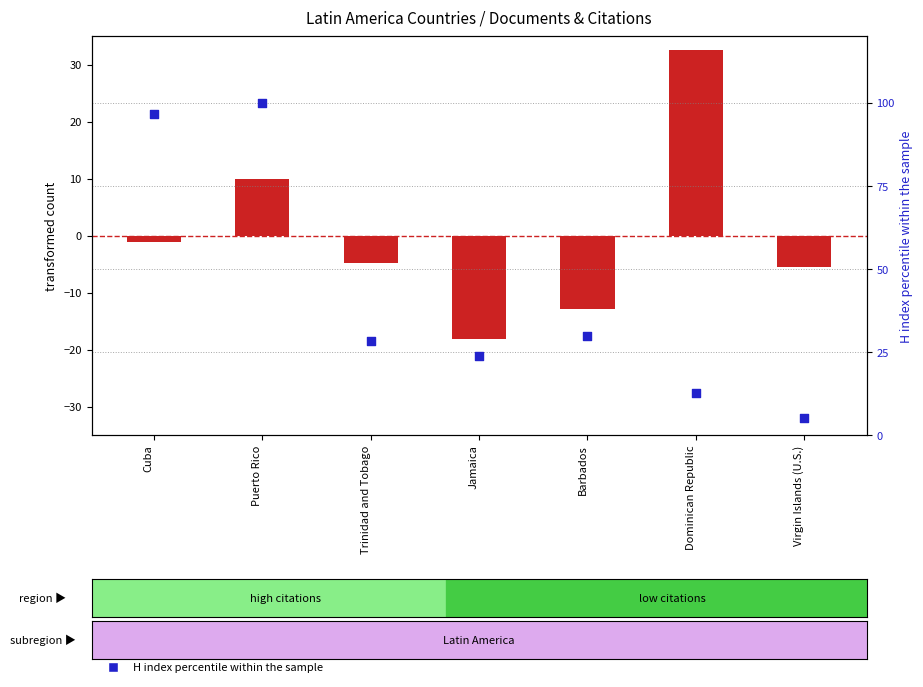

What is the change in value from Cuba to Puerto Rico?

+3.4